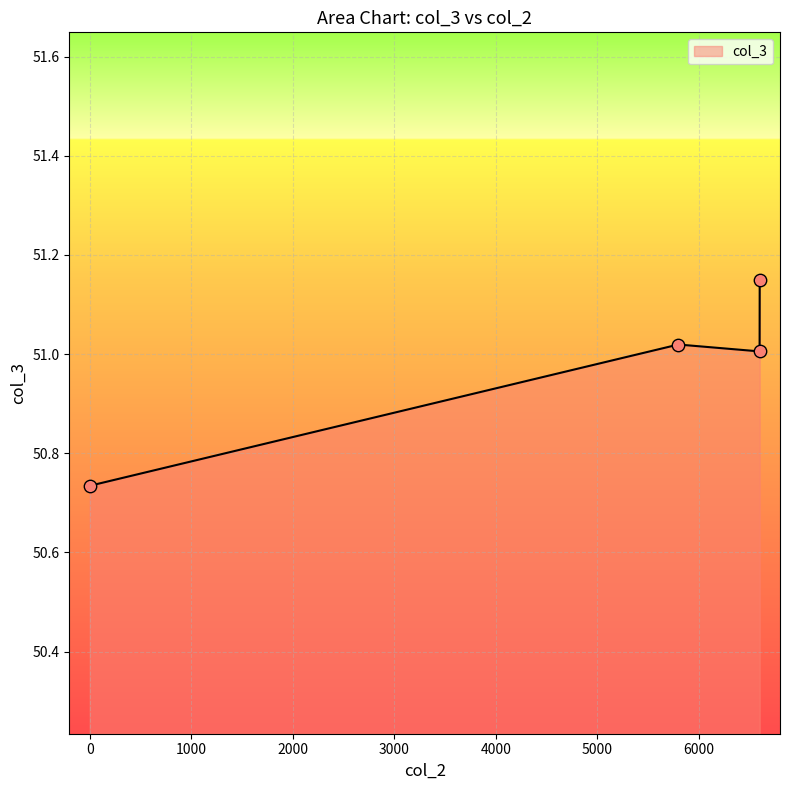

What is the sum of all values?

203.9